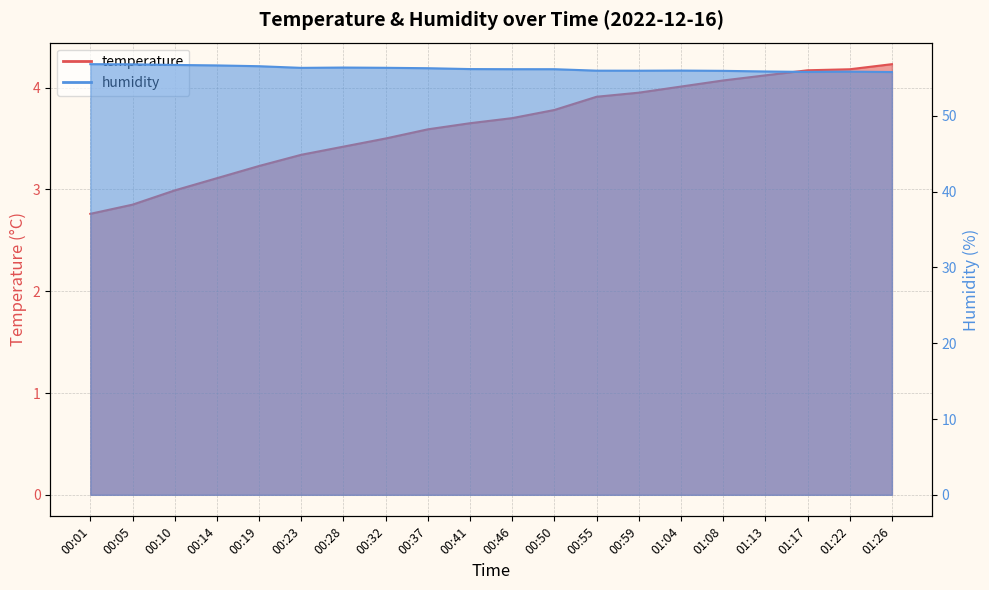

List the series in order of their overall mean, lowest first.

temperature, humidity